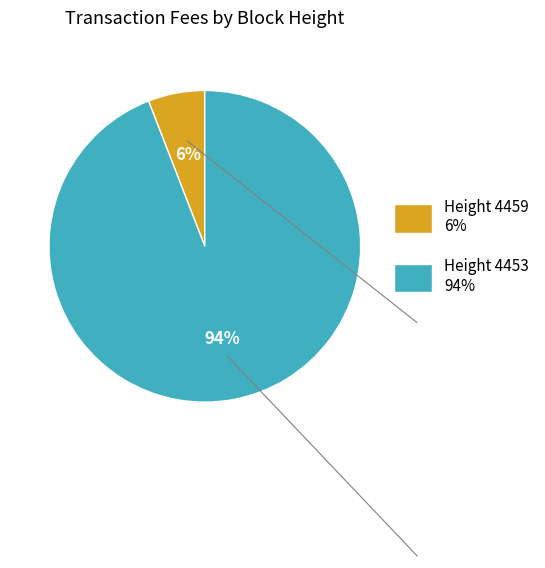

Rank the categories by value from highest to lowest.

Height 4453 94%, Height 4459 6%